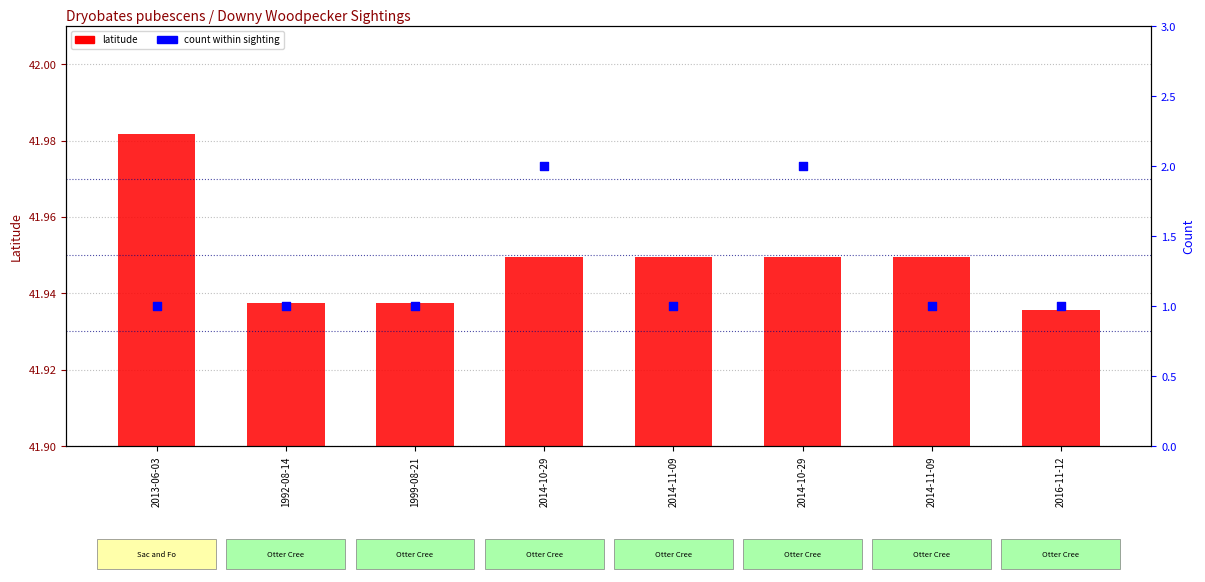

What are all the series names shown in the legend?

latitude, count within sighting